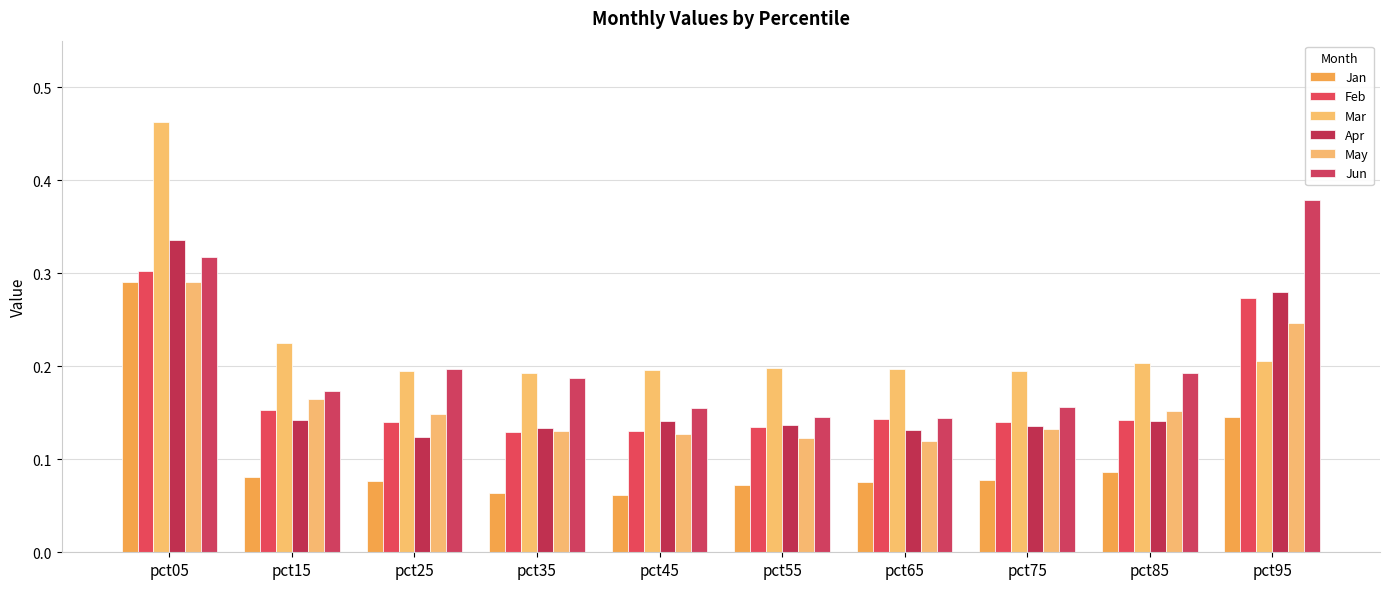

Rank the categories by Apr value from highest to lowest.

pct05, pct95, pct15, pct85, pct45, pct55, pct75, pct35, pct65, pct25